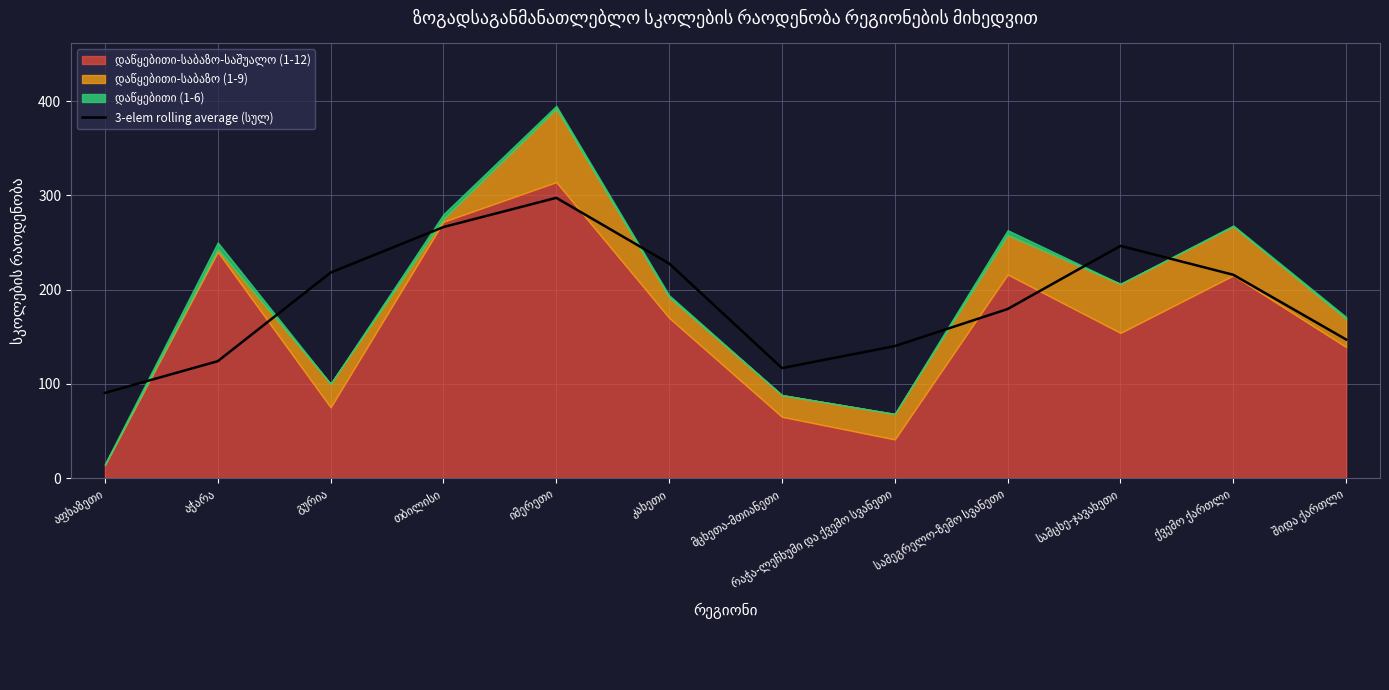

What is the approximate value at იმერეთი?

297.3